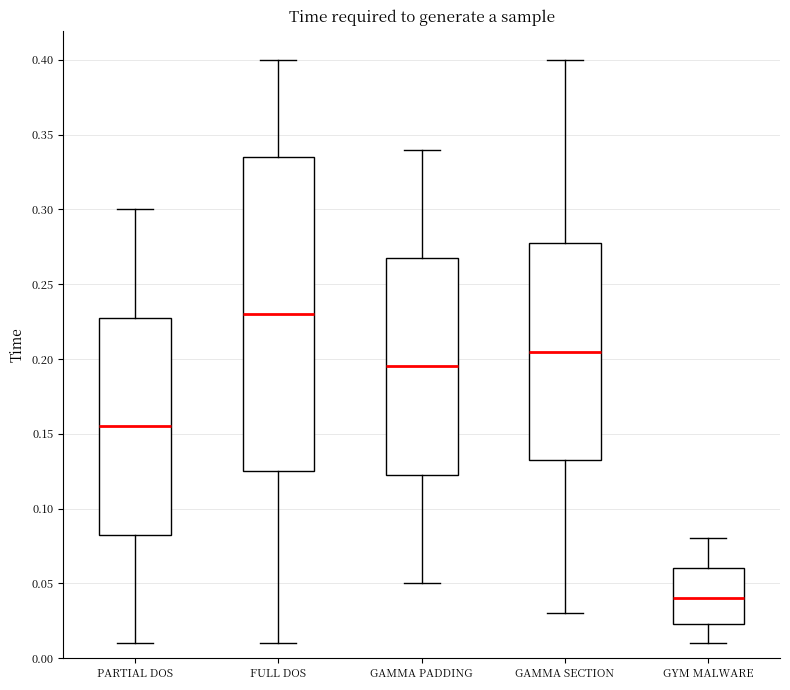

Which box's median line is the highest?

FULL DOS